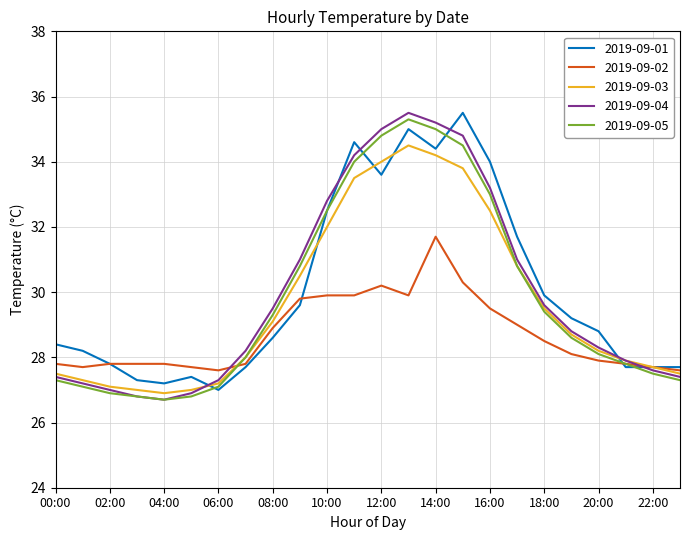

What is the maximum value for 2019-09-04?

35.5